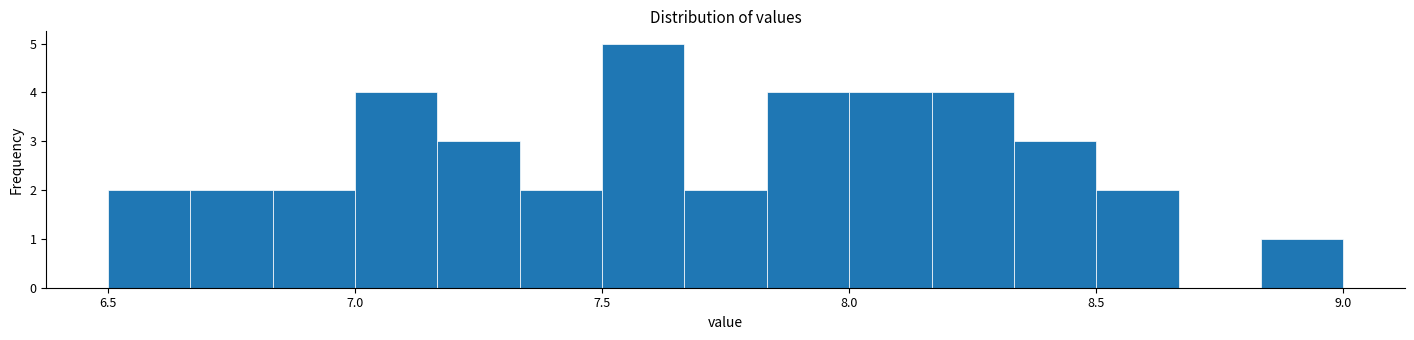

Read against the x-axis, roughly where is the centre of the tallest bar?

7.60